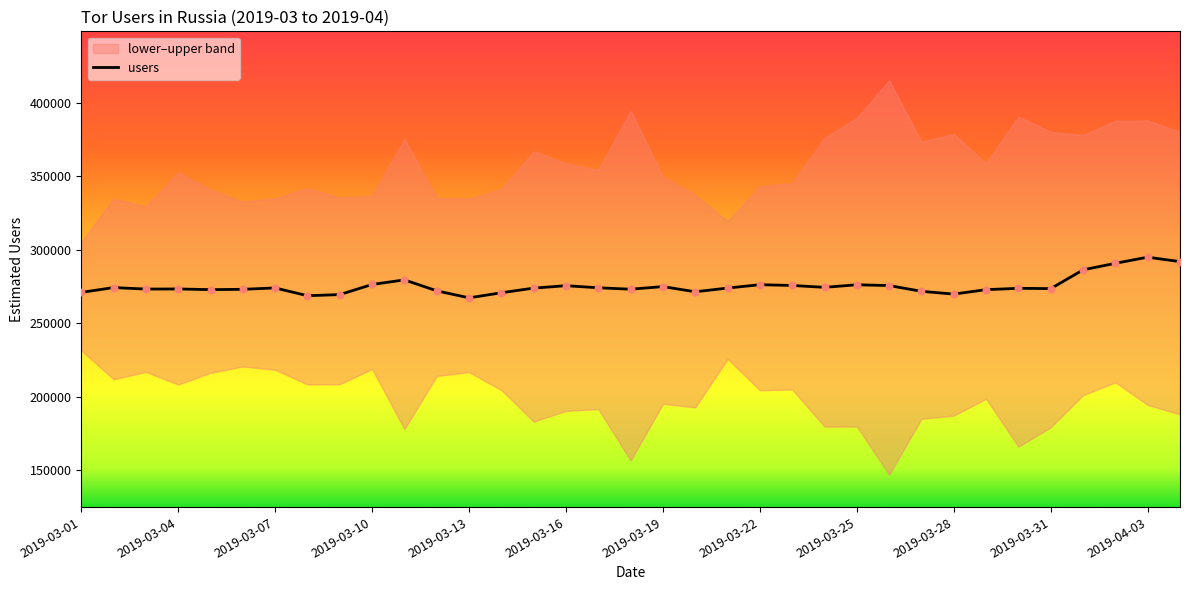

At which category is the sum across all series the highest?

2019-04-02